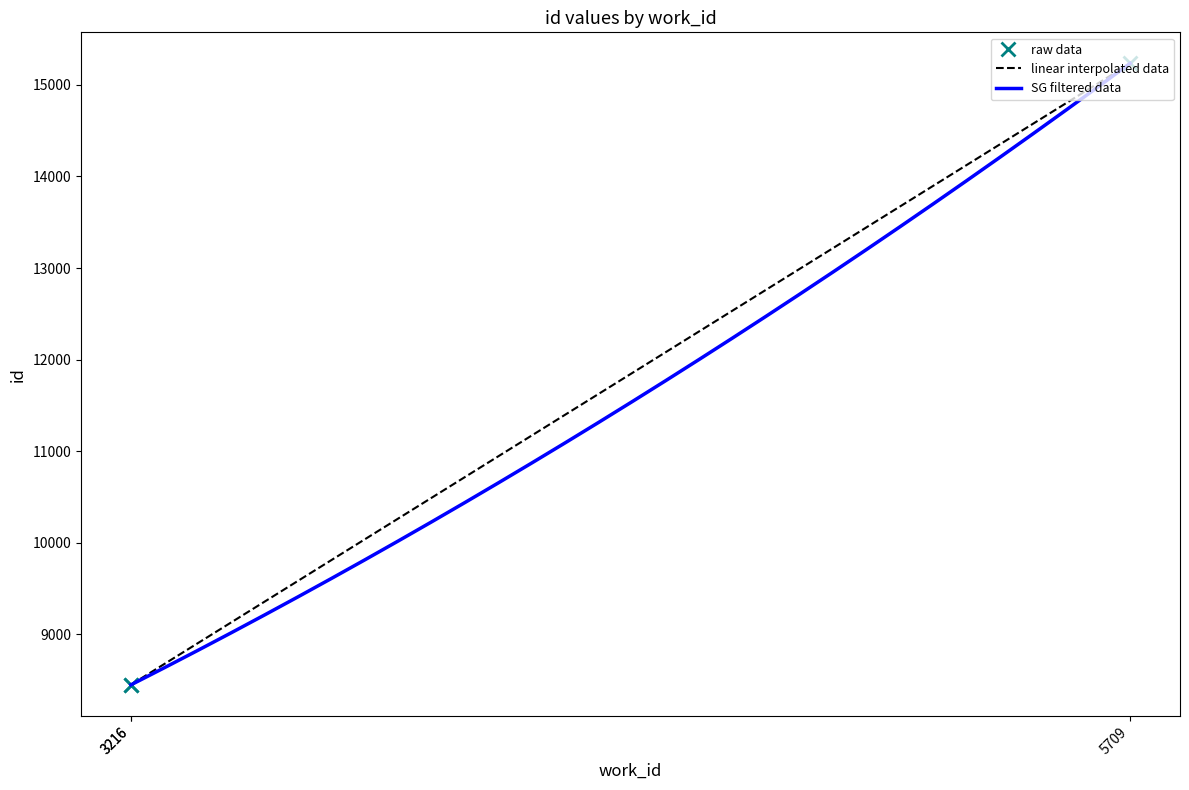

What is the ratio of the value at 3216 to the value at 3216?

1.0